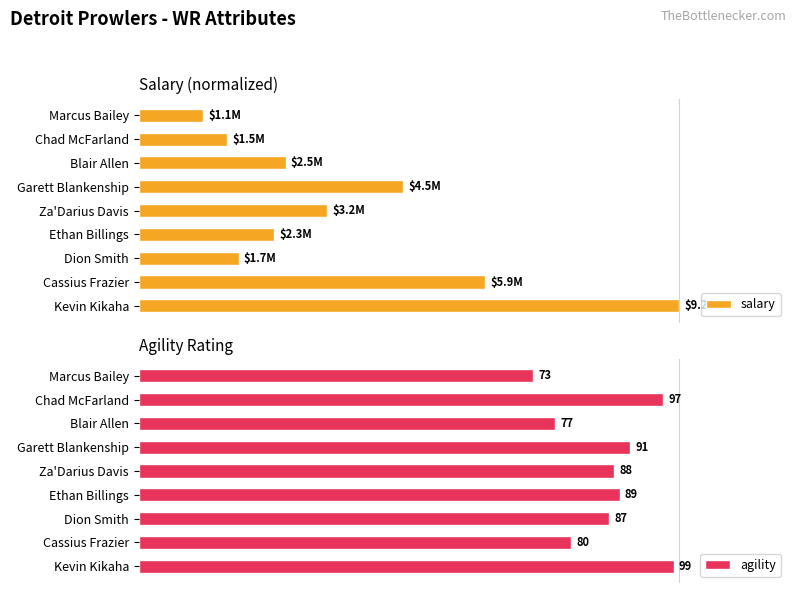

What are all the series names shown in the legend?

salary, agility